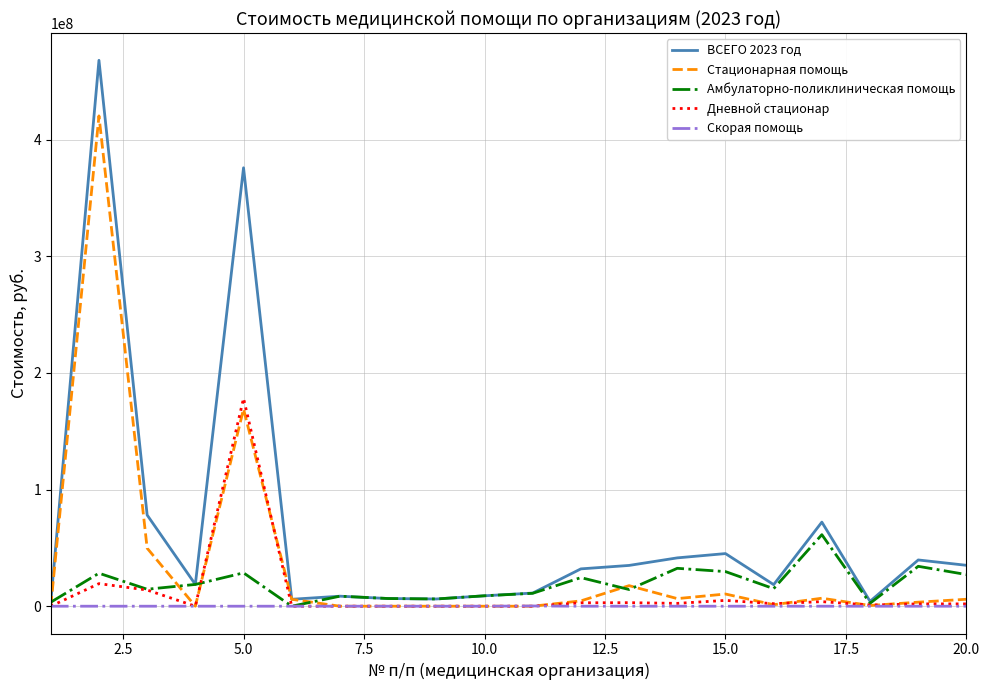

How many lines are shown in the chart?

5